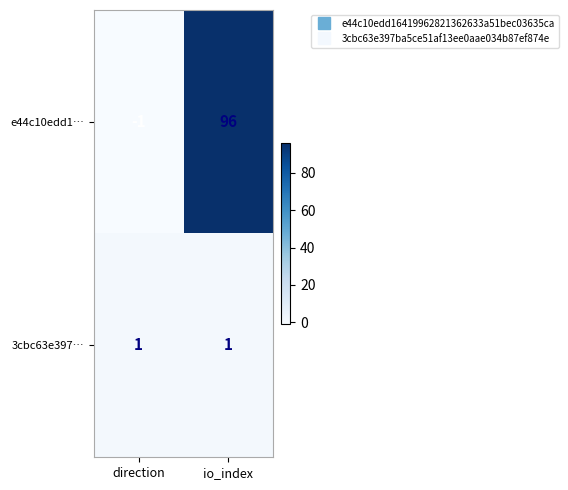

Rank the series by their maximum value, from lowest to highest.

3cbc63e397…, e44c10edd1…